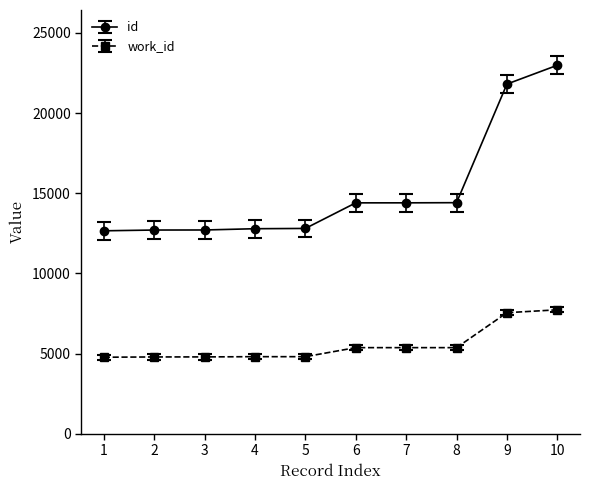

What is the spread (max minus min) of values at 7?

9036